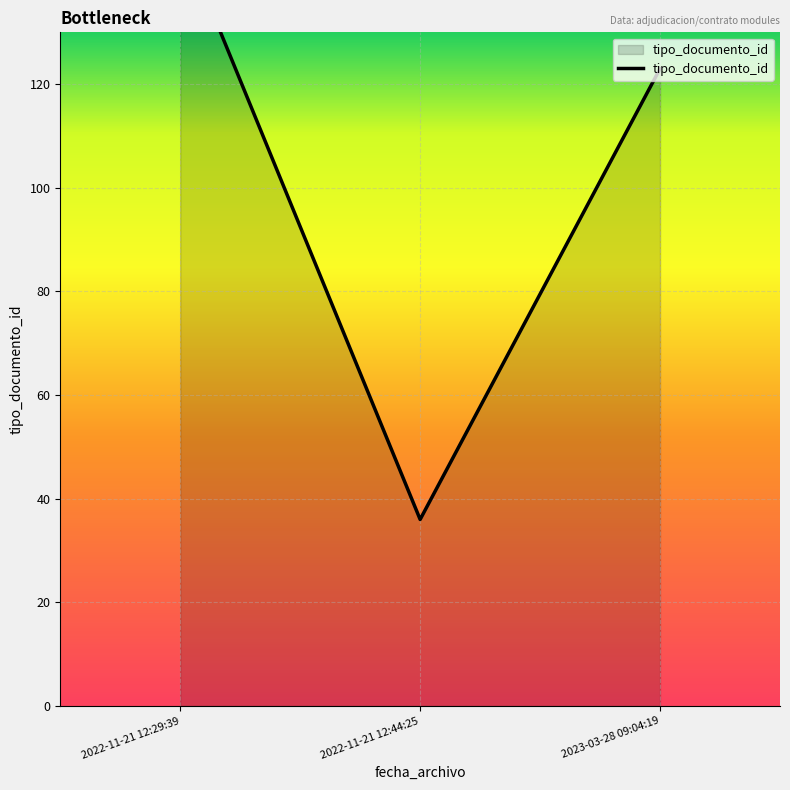

List the labels in order of value, largest first.

2022-11-21 12:29:39, 2023-03-28 09:04:19, 2022-11-21 12:44:25